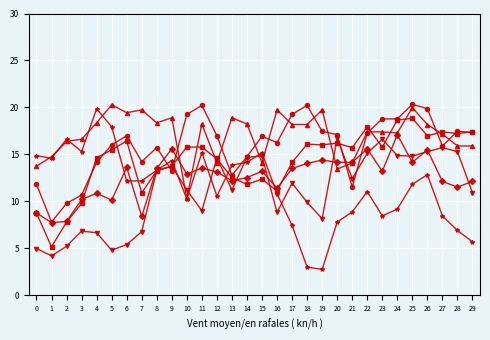

What is the total value across all series at 25?

100.0